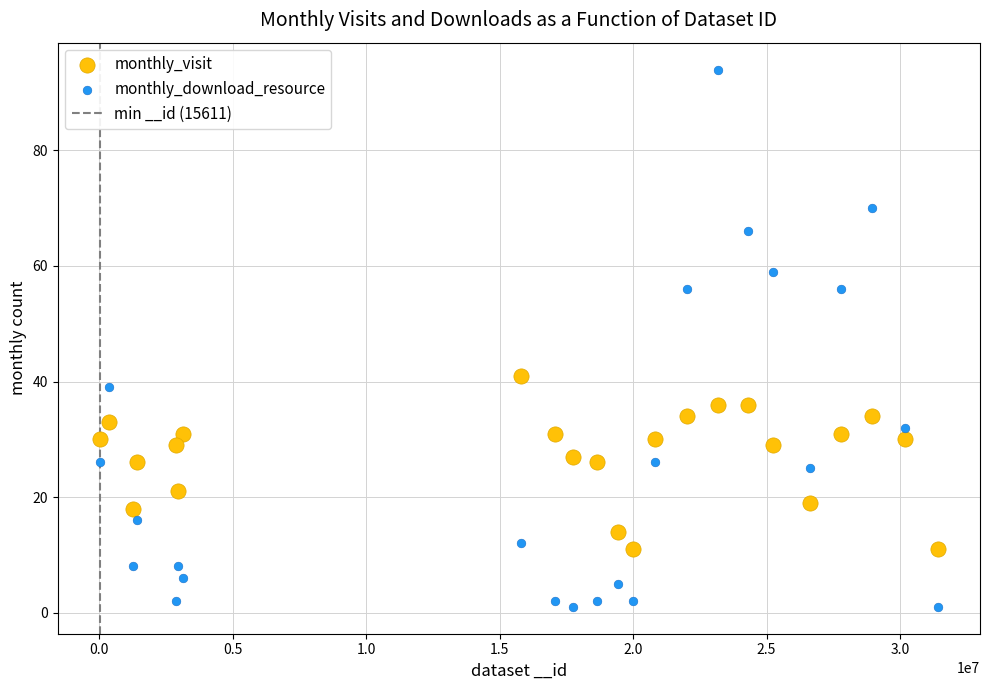

In the monthly_download_resource series, what Y value is closest to 47?

39